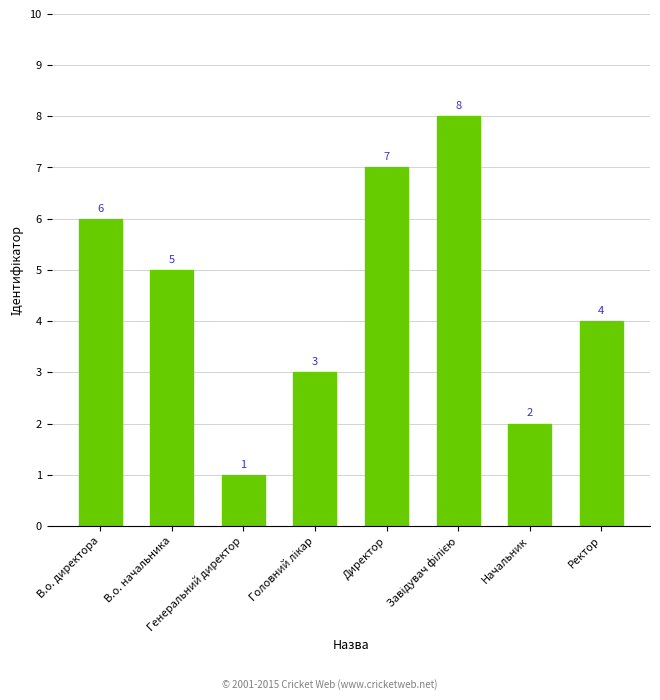

Where does the data first go above 5?

В.о. директора